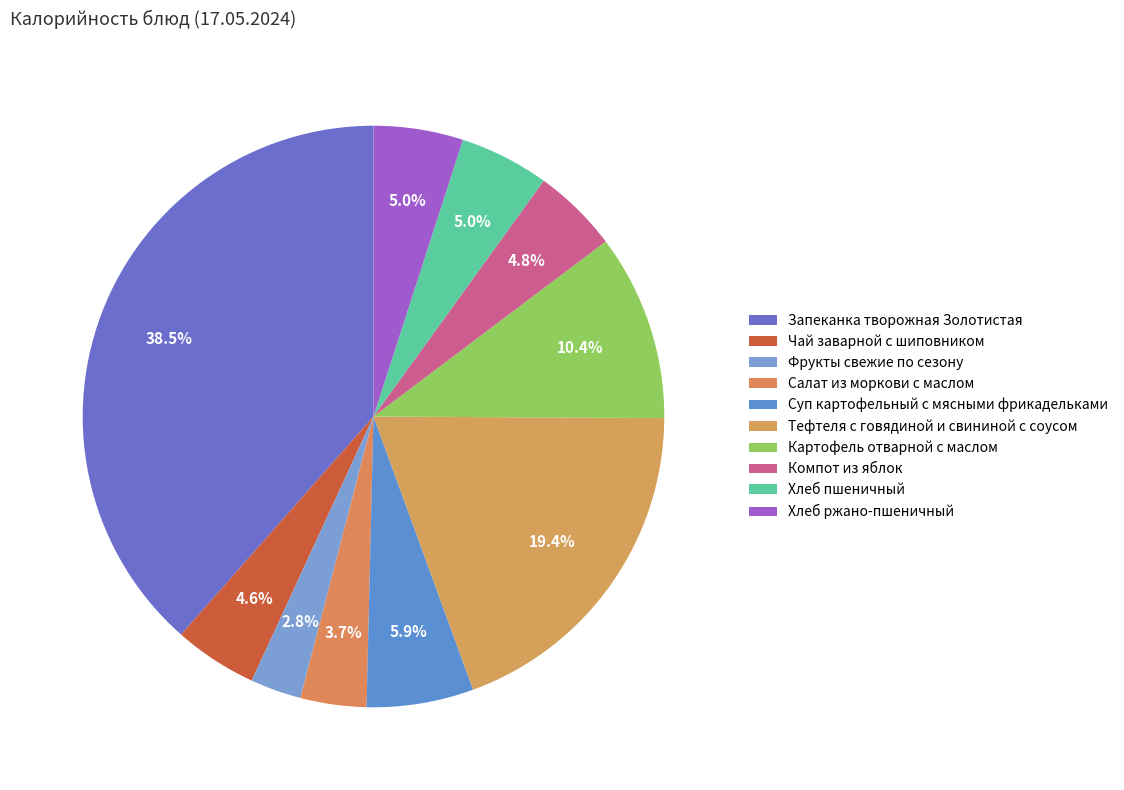

Count the number of slices in the pie.

10